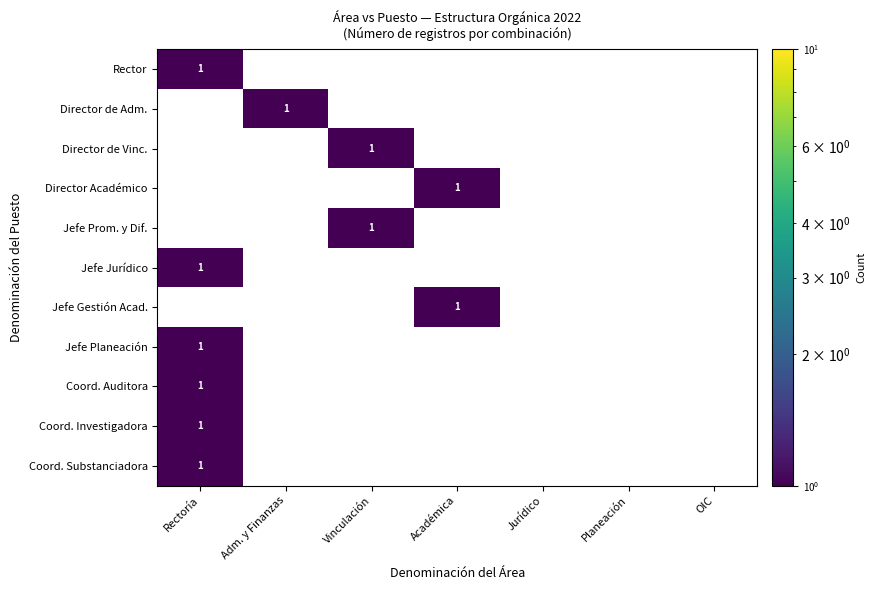

What is the greatest value displayed?

1